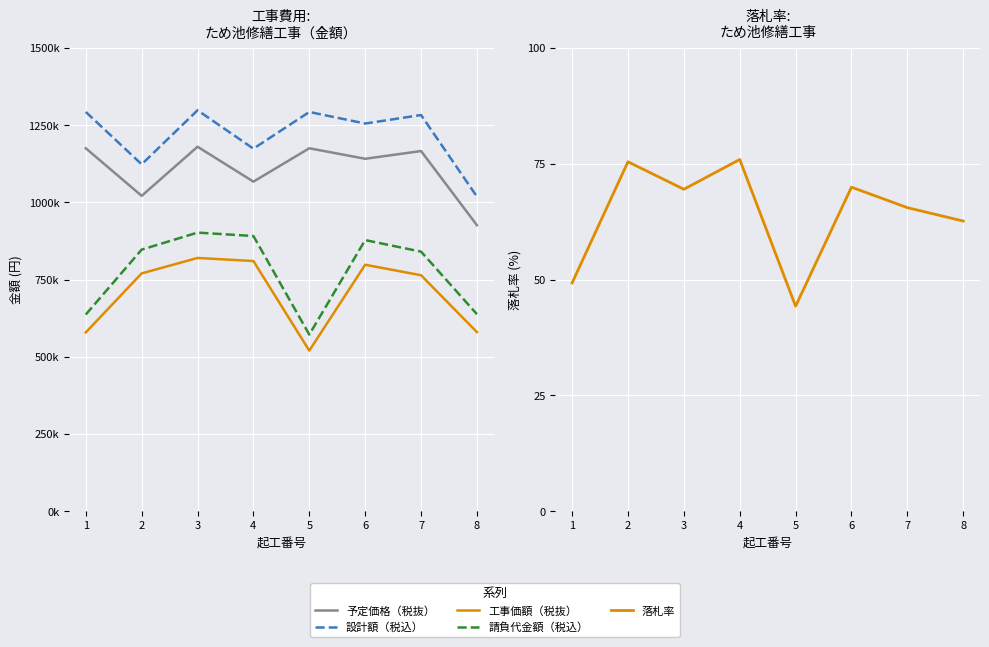

What is the sum of the 予定価格（税抜） values at 4 and 1?

2242000.0